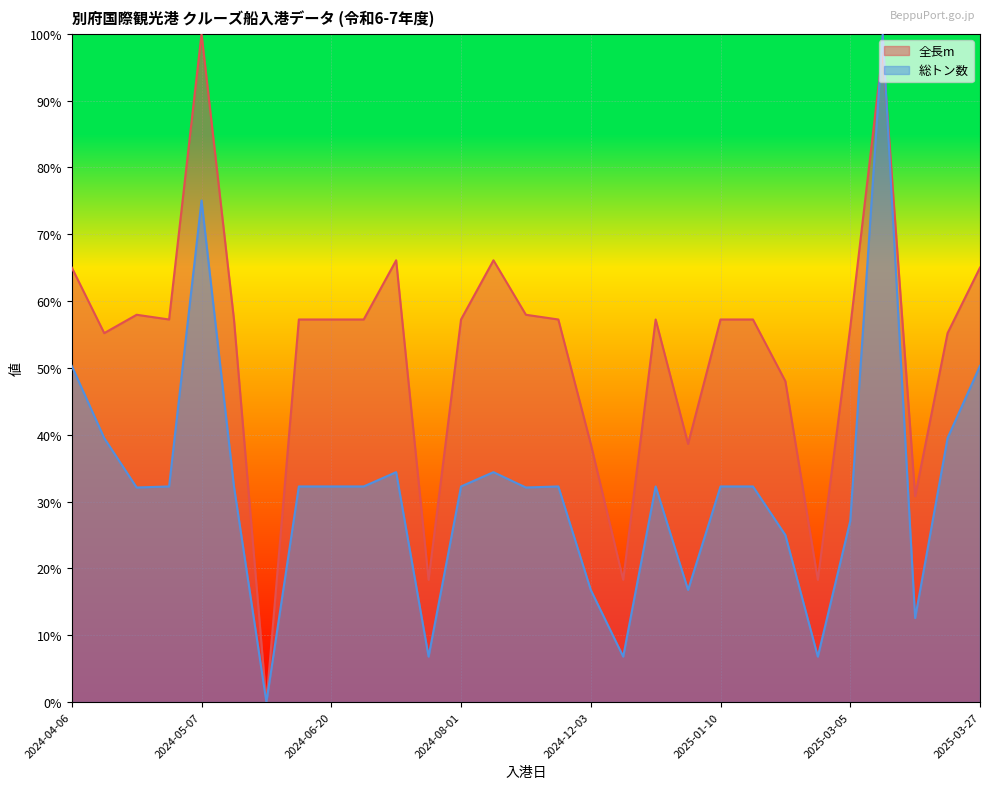

What are all the series names shown in the legend?

全長m, 総トン数